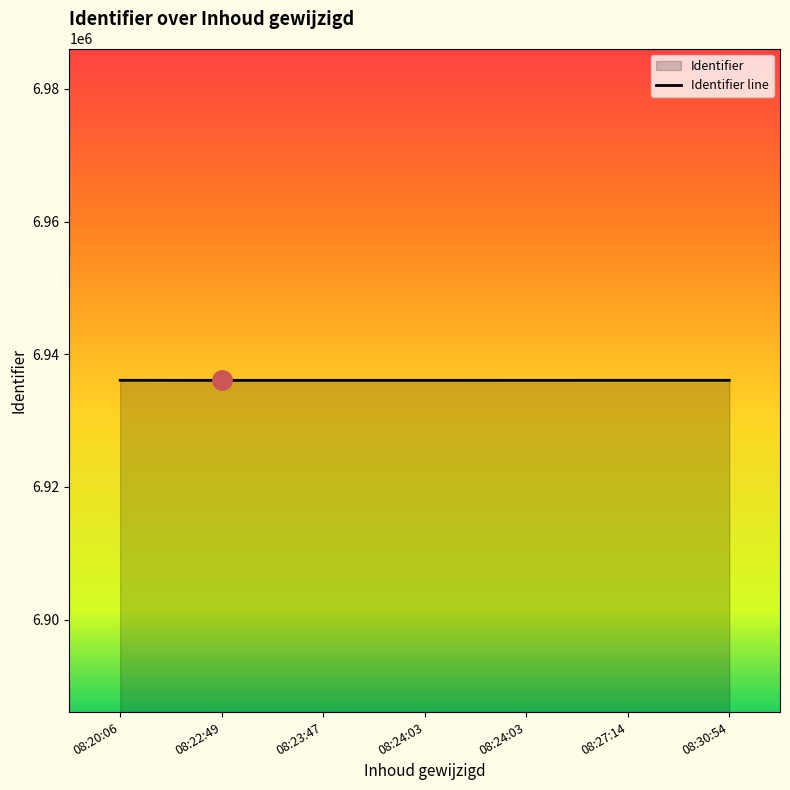

Where is the data nearest to the value 6936069?

08:24:03